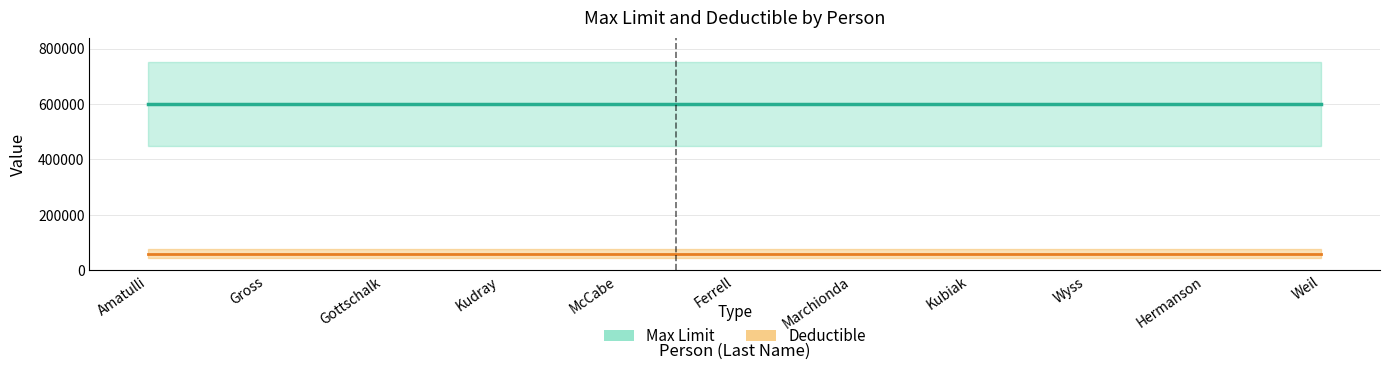

Rank the series at Marchionda from lowest to highest value.

Deductible, Max Limit